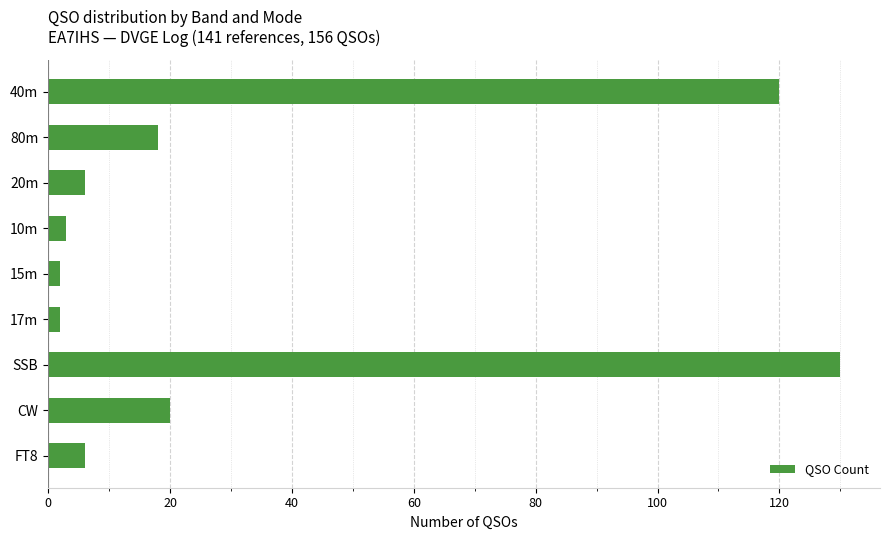

Does the chart contain any negative values?

No